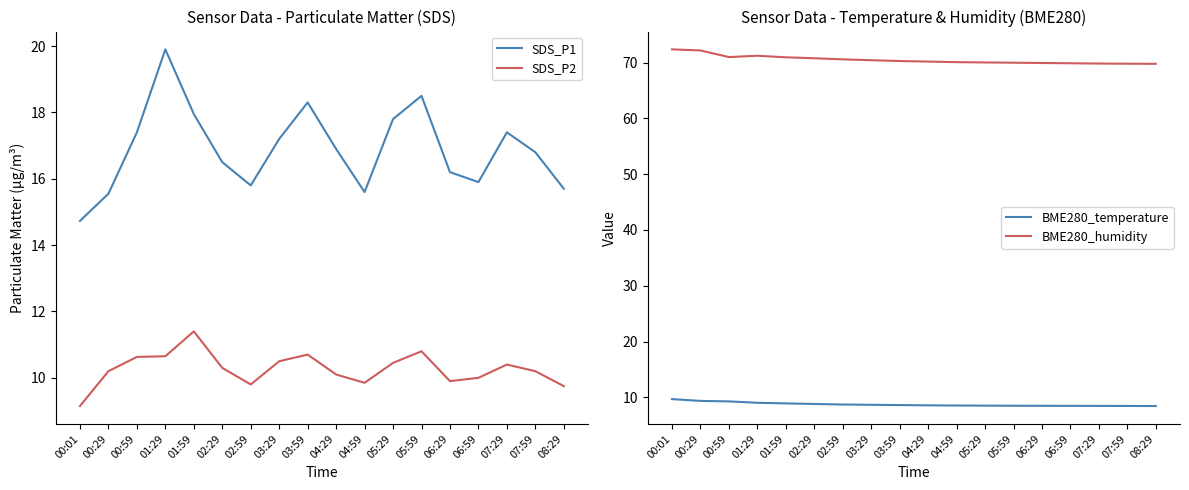

Reading left to right, extract all data points from this chart.

SDS_P1: 00:01=14.7	00:29=15.6	00:59=17.4	01:29=19.9	01:59=17.9	02:29=16.5	02:59=15.8	03:29=17.2	03:59=18.3	04:29=16.9	04:59=15.6	05:29=17.8	05:59=18.5	06:29=16.2	06:59=15.9	07:29=17.4	07:59=16.8	08:29=15.7
SDS_P2: 00:01=9.2	00:29=10.2	00:59=10.6	01:29=10.7	01:59=11.4	02:29=10.3	02:59=9.8	03:29=10.5	03:59=10.7	04:29=10.1	04:59=9.8	05:29=10.4	05:59=10.8	06:29=9.9	06:59=10.0	07:29=10.4	07:59=10.2	08:29=9.8
BME280_temperature: 00:01=9.7	00:29=9.3	00:59=9.3	01:29=9.0	01:59=8.9	02:29=8.8	02:59=8.7	03:29=8.7	03:59=8.6	04:29=8.6	04:59=8.5	05:29=8.5	05:59=8.5	06:29=8.5	06:59=8.5	07:29=8.4	07:59=8.4	08:29=8.4
BME280_humidity: 00:01=72.4	00:29=72.2	00:59=71.0	01:29=71.2	01:59=71.0	02:29=70.8	02:59=70.6	03:29=70.5	03:59=70.3	04:29=70.2	04:59=70.1	05:29=70.0	05:59=70.0	06:29=70.0	06:59=69.9	07:29=69.8	07:59=69.8	08:29=69.8